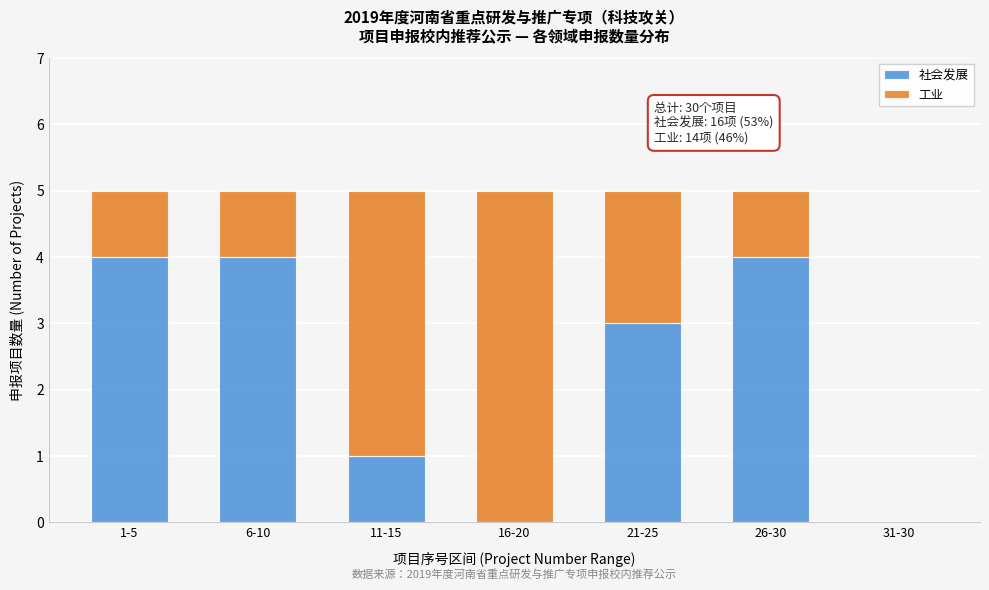

Reading left to right, list the values for the 社会发展 series.

1-5=4	6-10=4	11-15=1	16-20=0	21-25=3	26-30=4	31-30=0